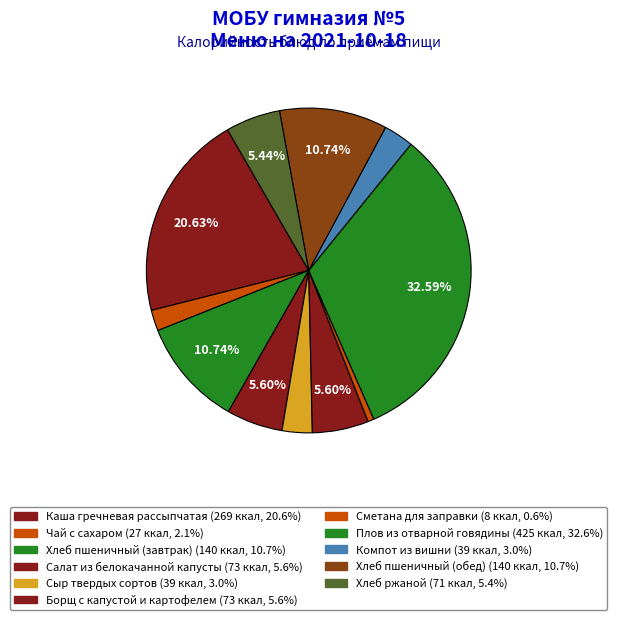

Which category has the biggest portion of the pie?

Плов из отварной говядины